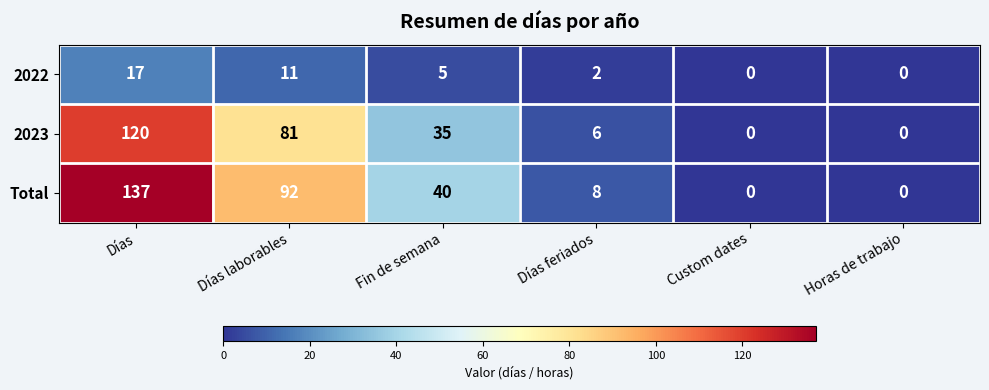

How many series are shown in this chart?

3